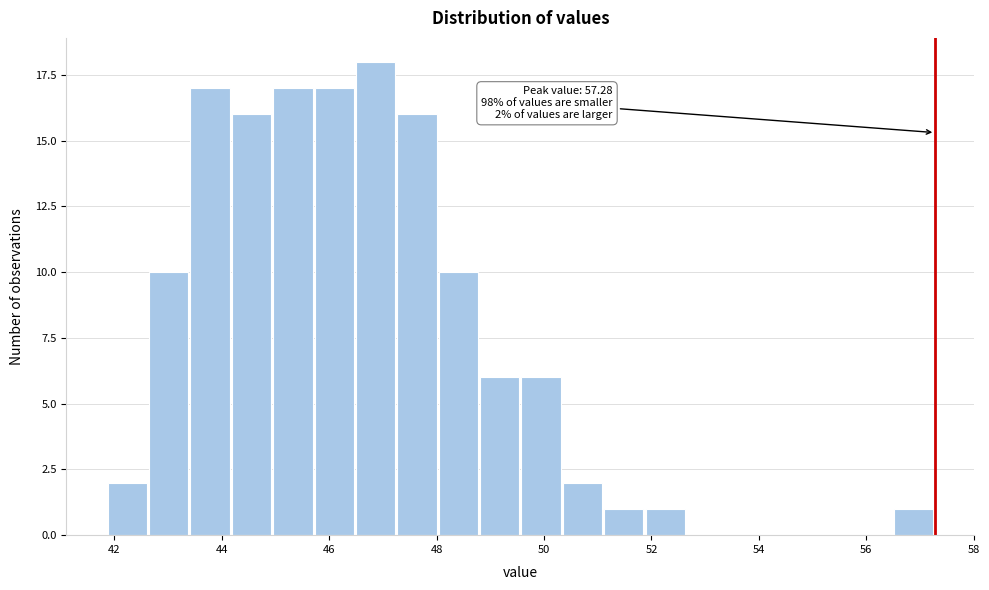

Around what value on the x-axis is the tallest bar? Give the approximate position of its centre, as read against the axis.

46.8